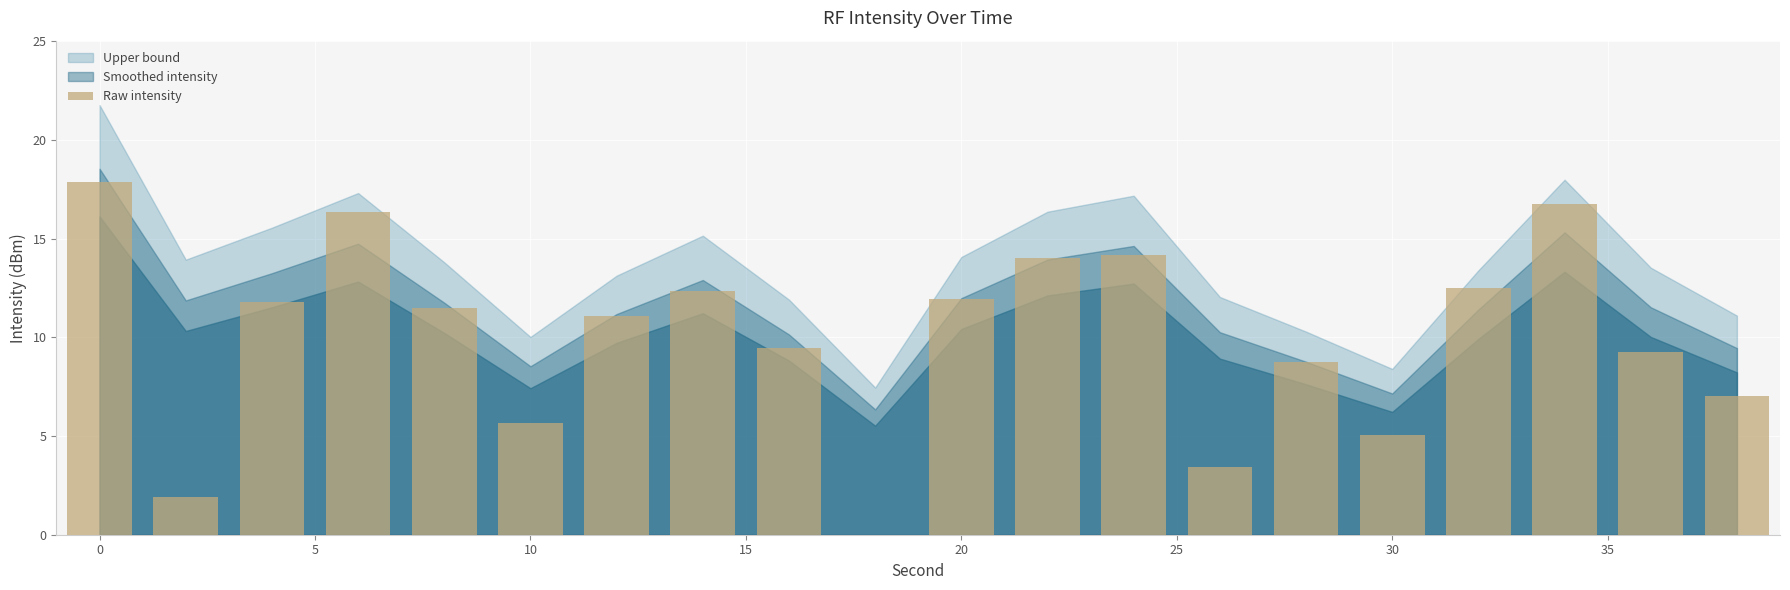

What is the greatest value displayed?

17.9